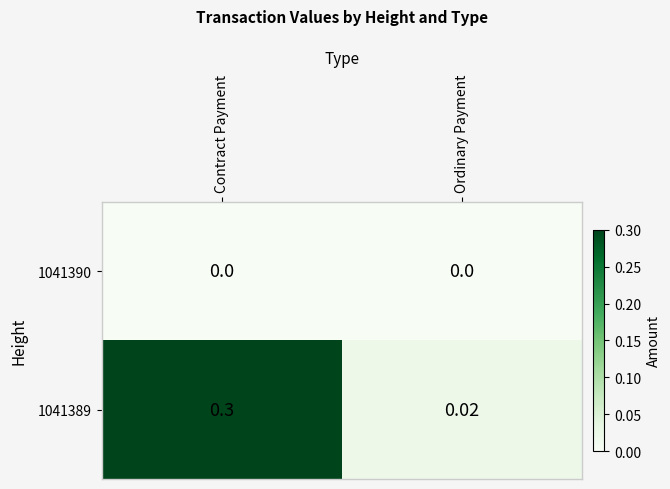

At which label is 1041389 closest to 0?

Ordinary Payment